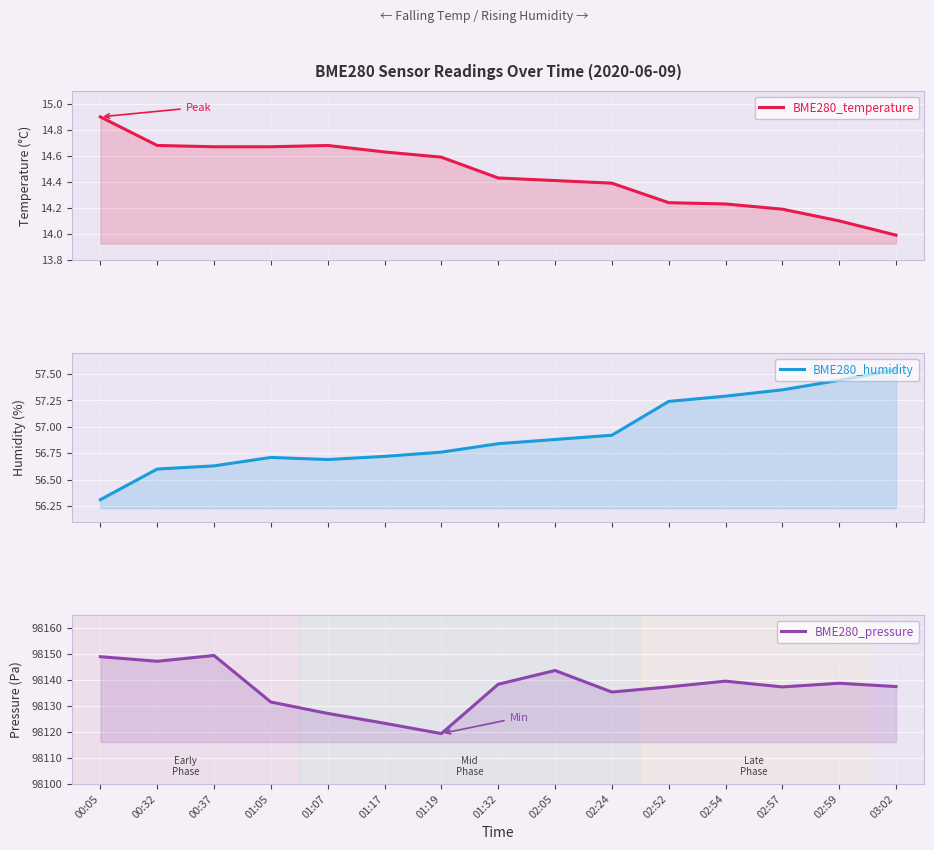

True or false: BME280_temperature has more than 0 points higher than both neighbors.

True